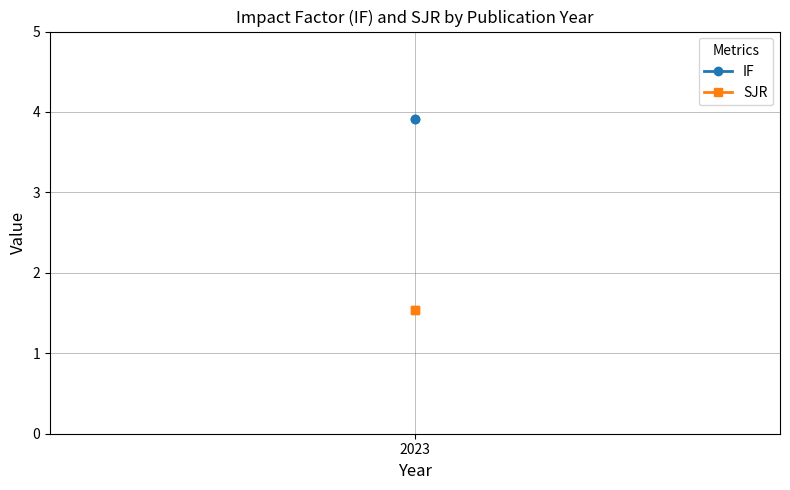

What is the value of the SJR point at the 2nd from the left?

1.5